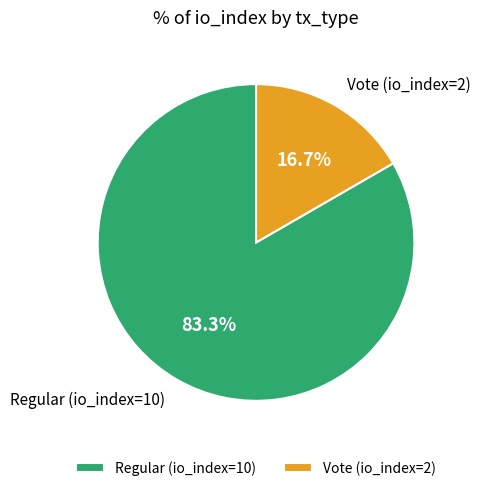

Which slice is the largest?

Regular (io_index=10)